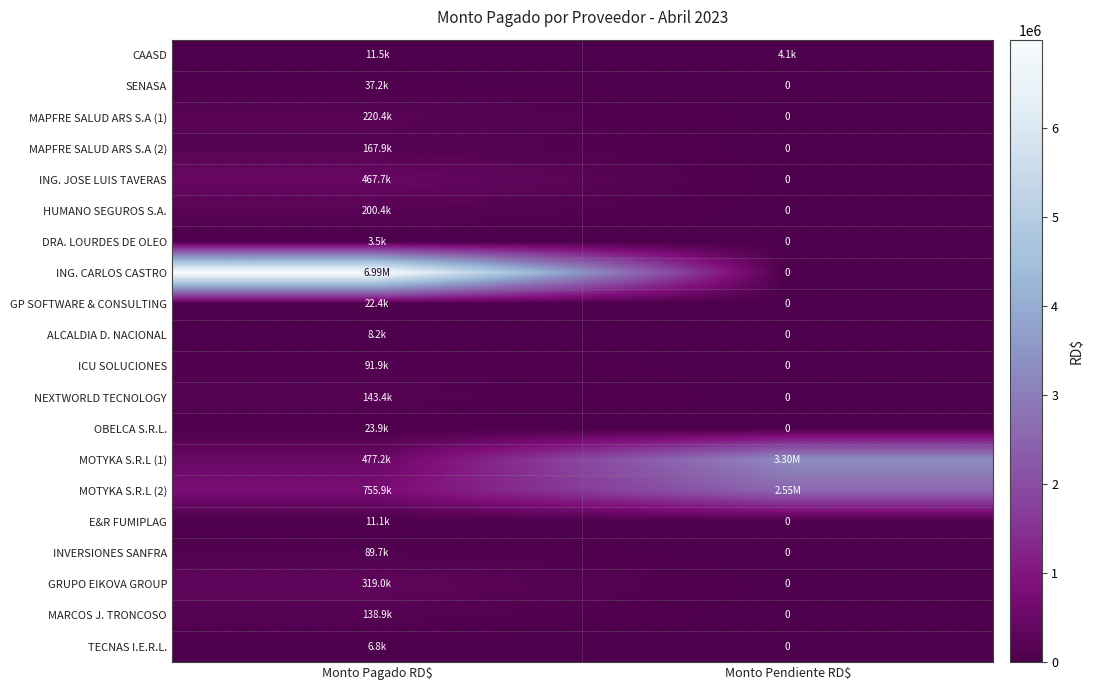

Count the number of data series in this chart.

20